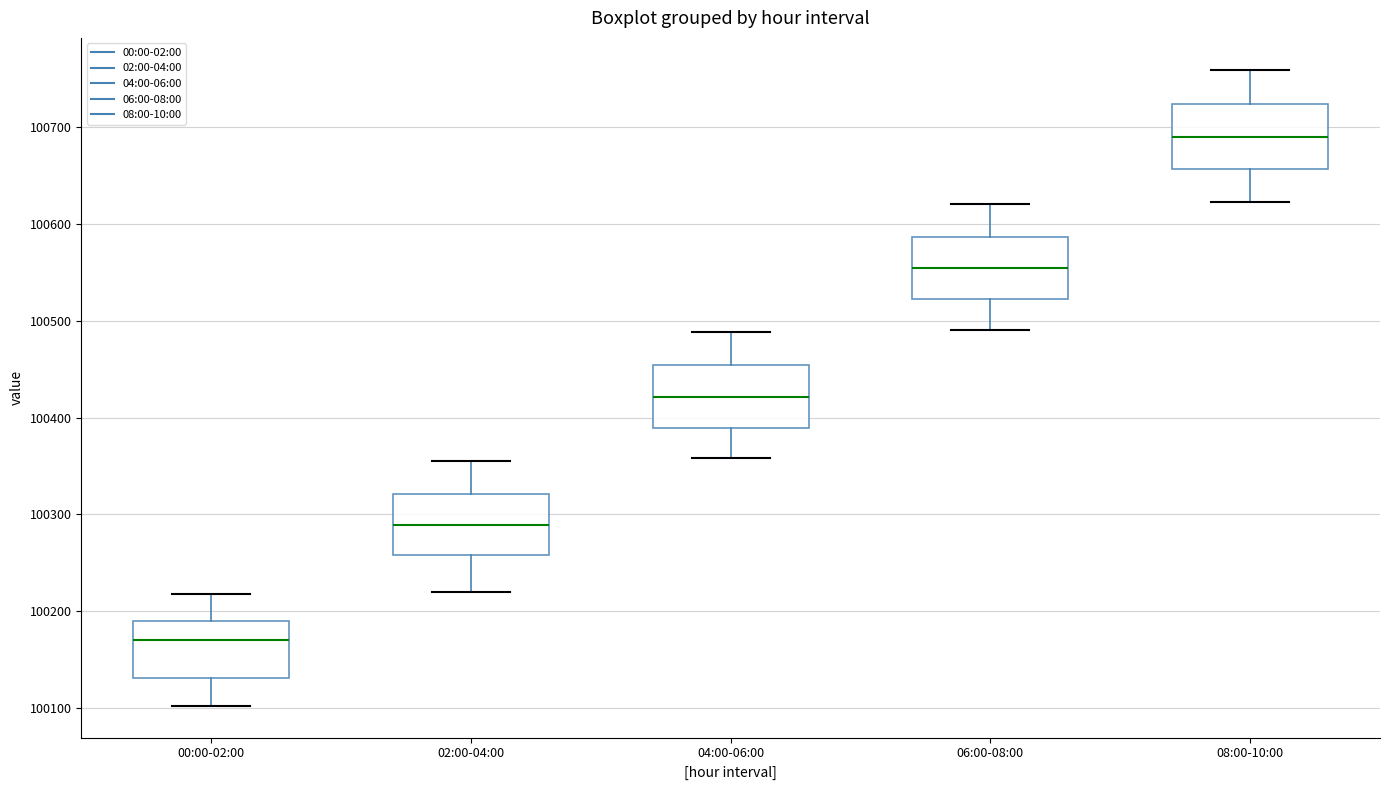

Reading left to right, transcribe this box plot: for each box, give where its median line is, the range the box spans, and where its two whiskers end, as read against the y-axis. The values are not printed on the chart, so give them approximately, as read against the axis.

00:00-02:00: median 100170, box 100130 to 100190, whiskers 100100 to 100220
02:00-04:00: median 100290, box 100260 to 100320, whiskers 100220 to 100360
04:00-06:00: median 100420, box 100390 to 100450, whiskers 100360 to 100490
06:00-08:00: median 100550, box 100520 to 100590, whiskers 100490 to 100620
08:00-10:00: median 100690, box 100660 to 100720, whiskers 100620 to 100760